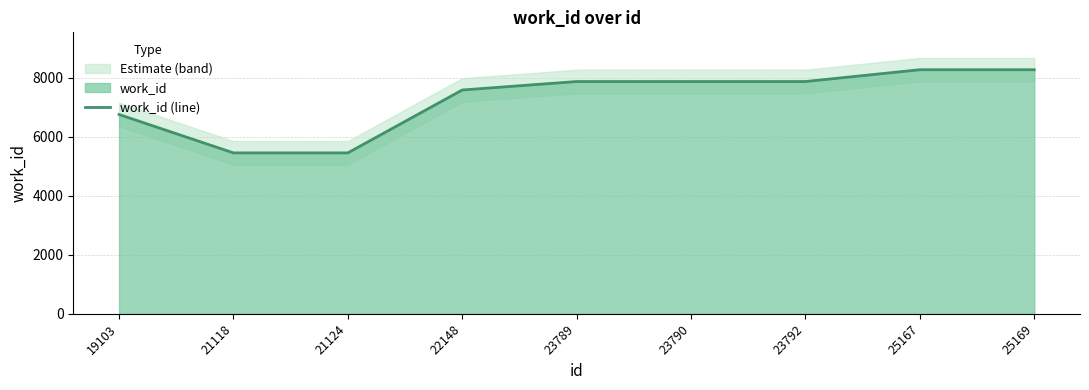

How many lines are shown in the chart?

1